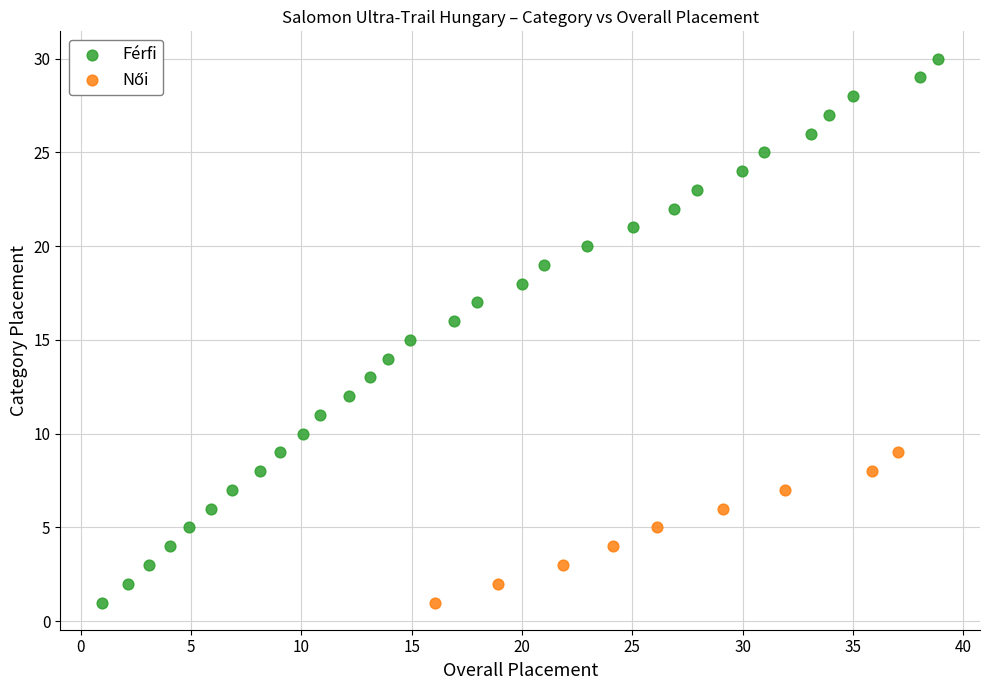

Which series has the largest Y range (max minus min)?

Férfi